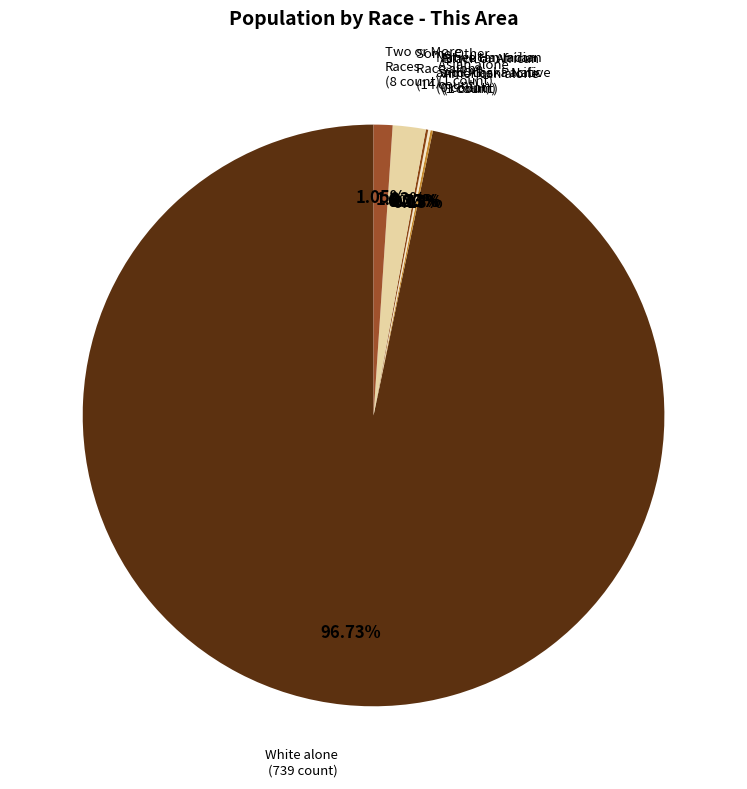

True or false: White alone accounts for 86% of the total.

False